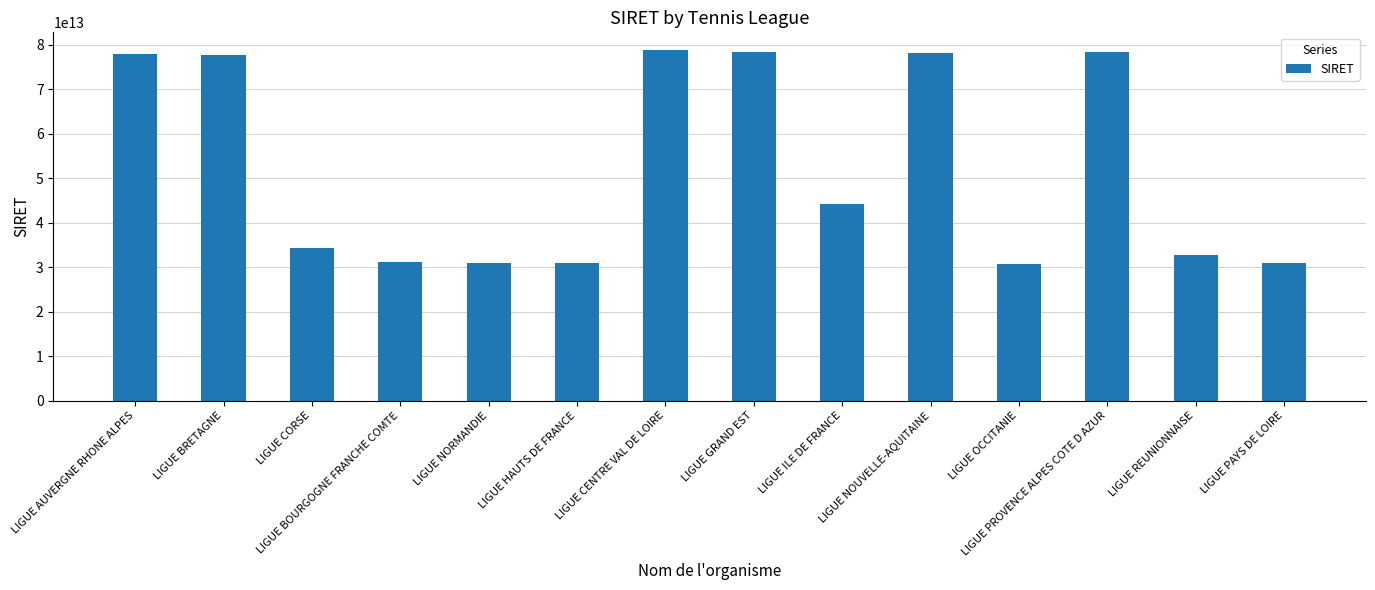

At which label is the value closest to 54709252200036?

LIGUE ILE DE FRANCE